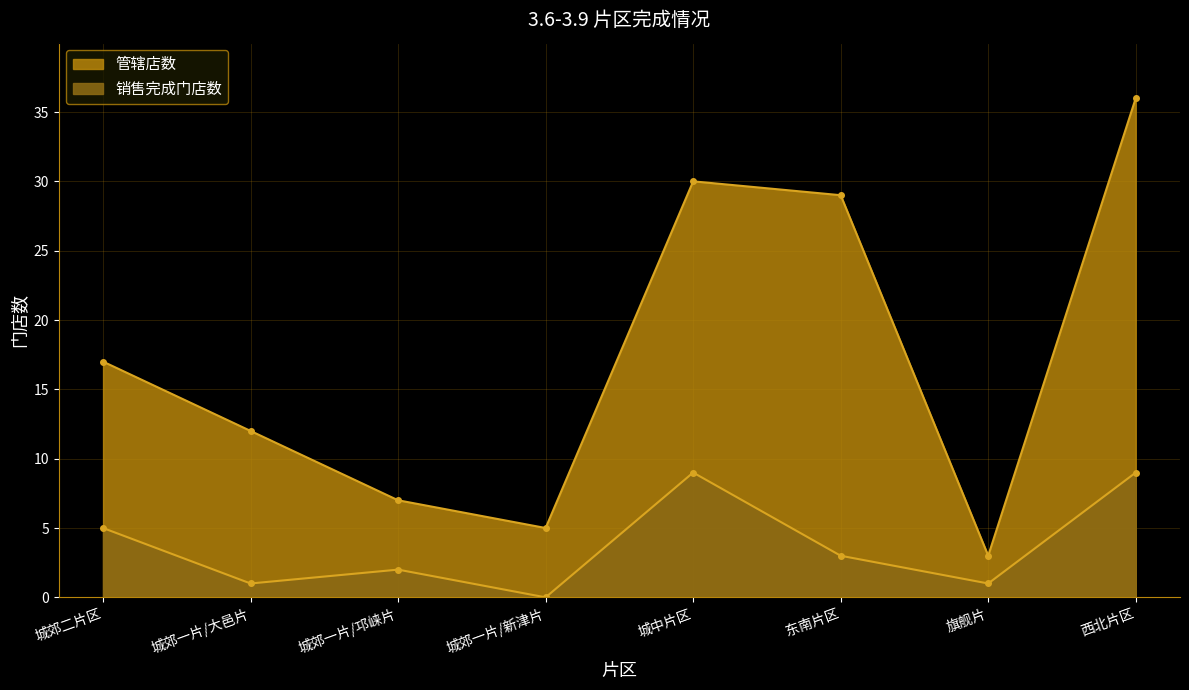

Which series has the largest total across all categories?

管辖店数